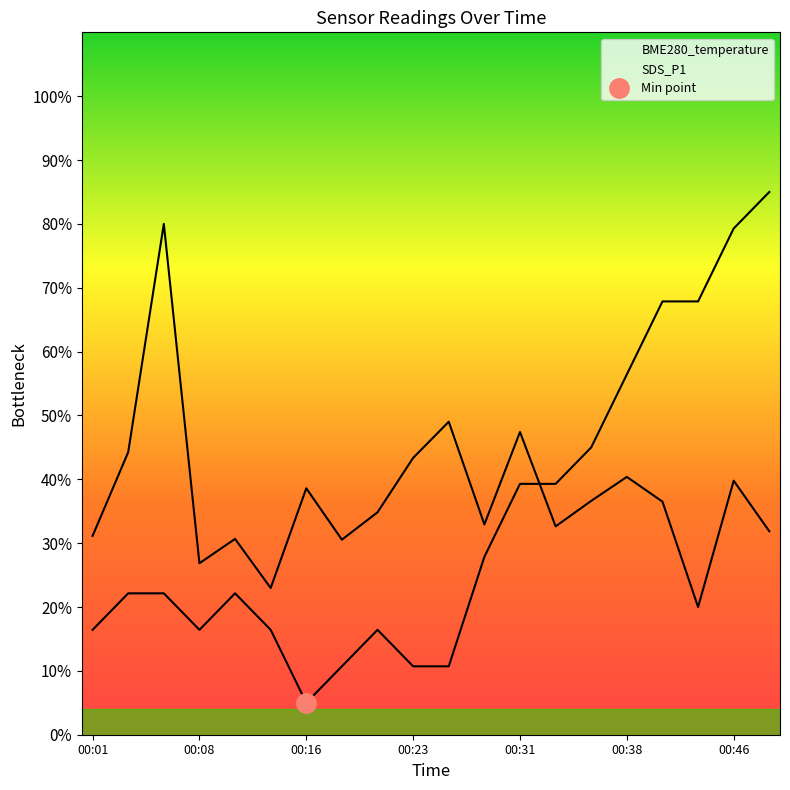

What is the average value of the BME280_temperature series?

33.9